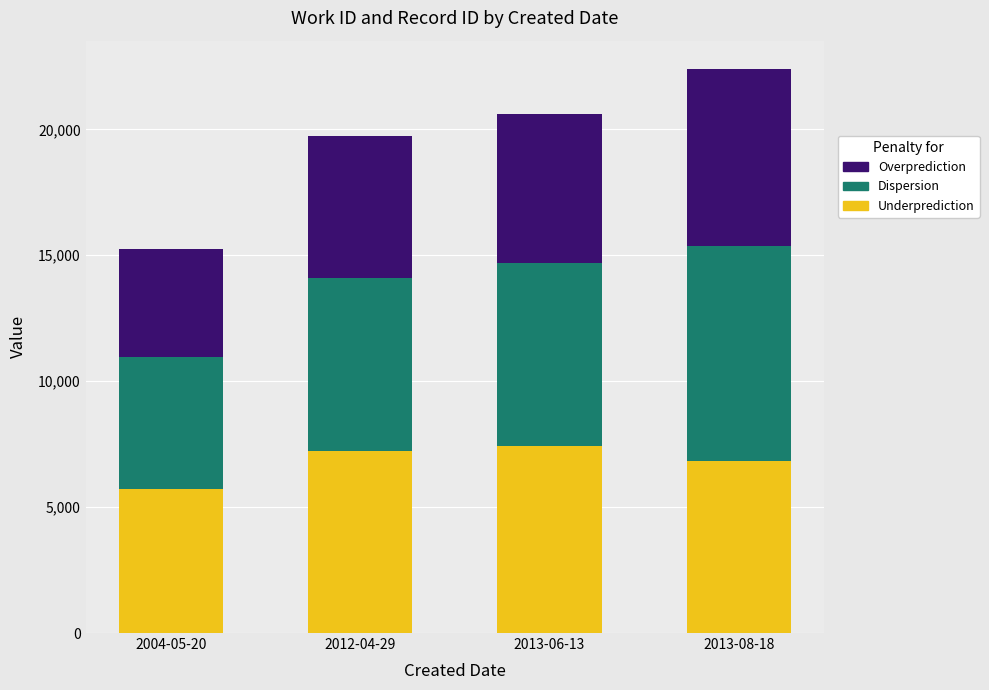

What is the value of the Underprediction bar at the 2nd from the left?

7238.0